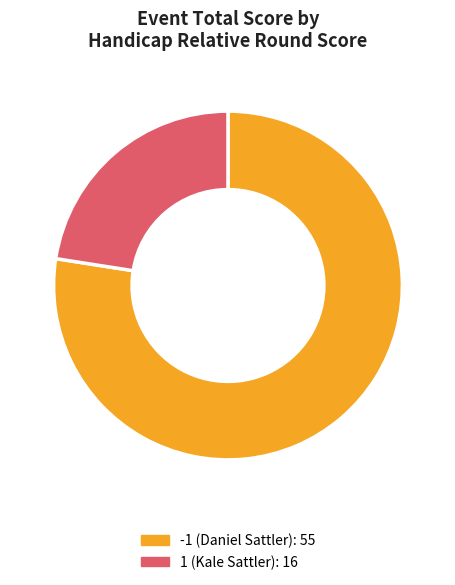

Which slice is the smallest?

1 (Kale Sattler)